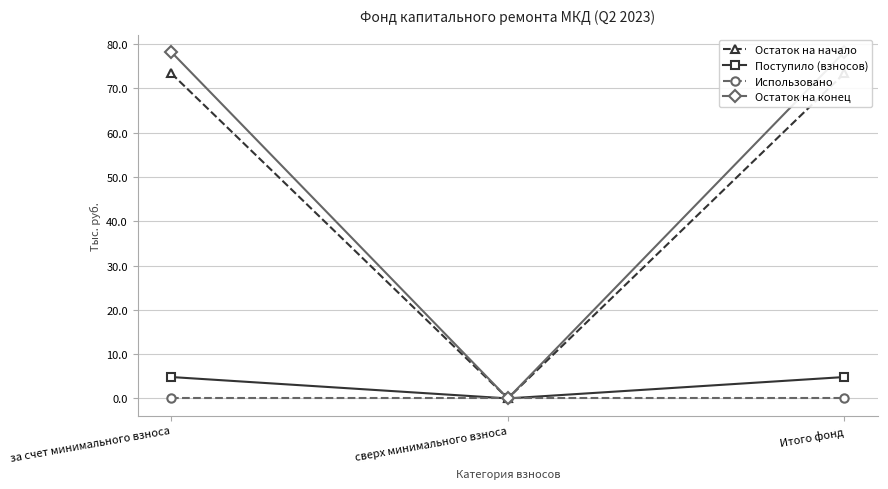

At which category is the sum across all series the highest?

за счет минимального взноса